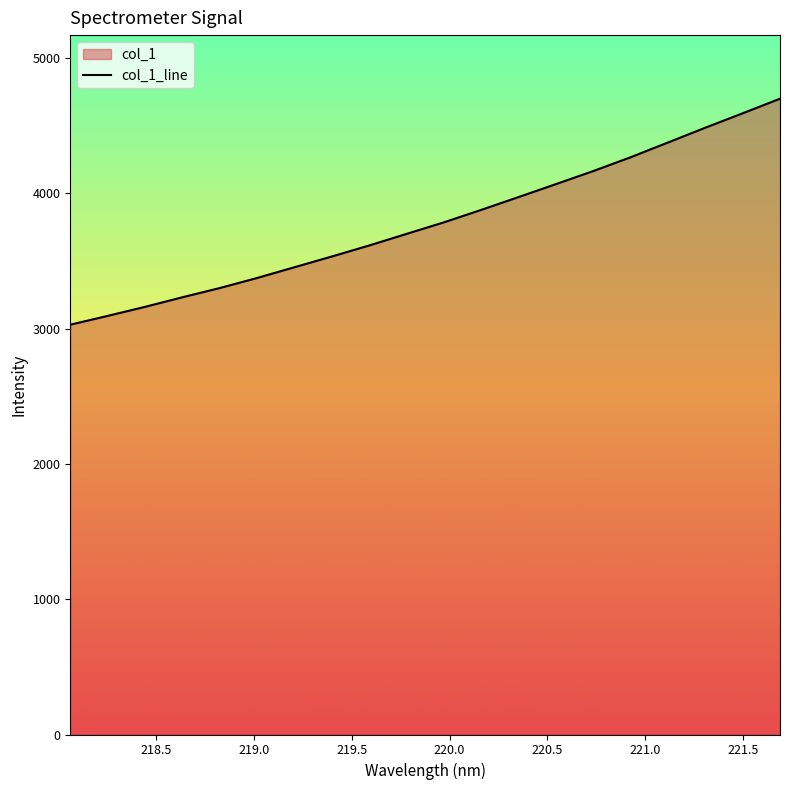

What is the sum of all values?

75780.0